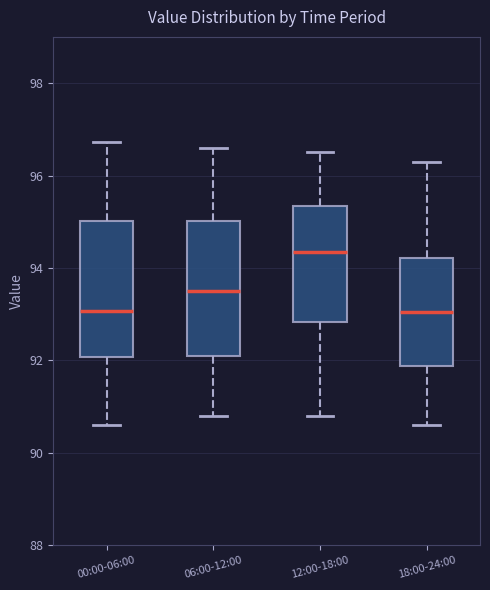

Where is the upper edge of the box for 06:00-12:00 on the y-axis? The values are not printed on the chart, so give them approximately, as read against the axis.

95.0